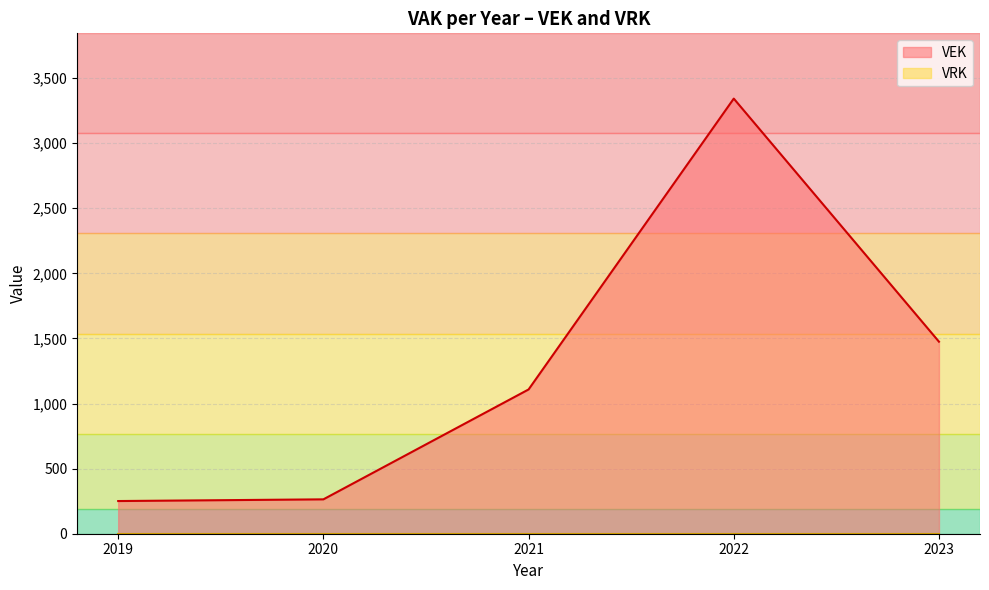

The value of VEK at 2019 is 251. True or false?

True